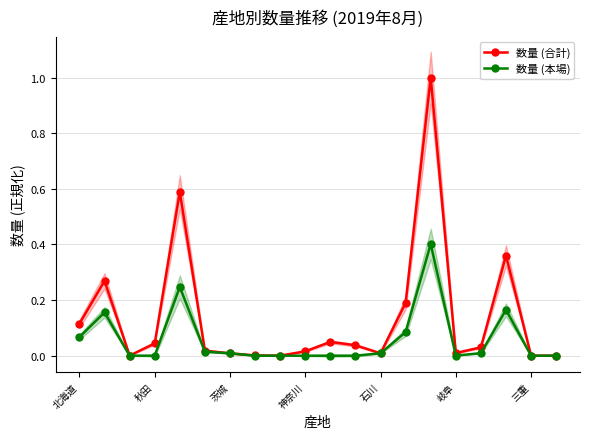

True or false: 数量 (本場) has more than 0 points higher than both neighbors.

True